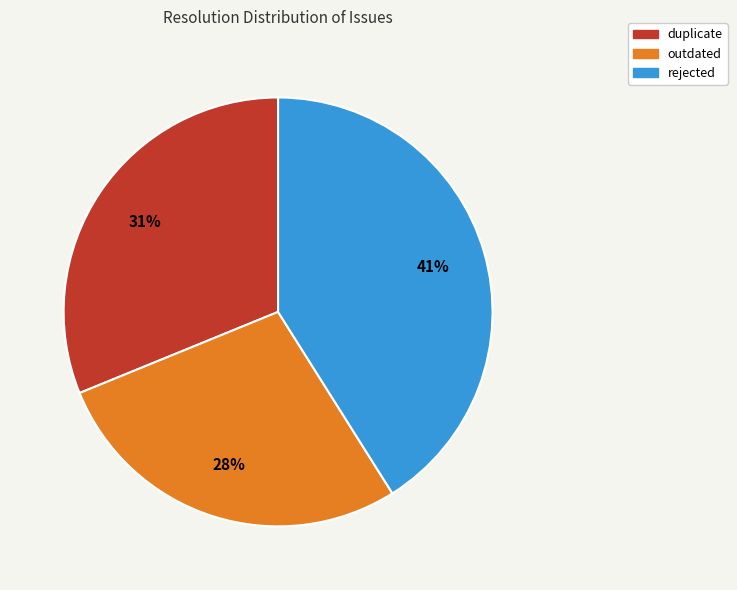

What is the ratio of the value at duplicate to the value at rejected?

0.8